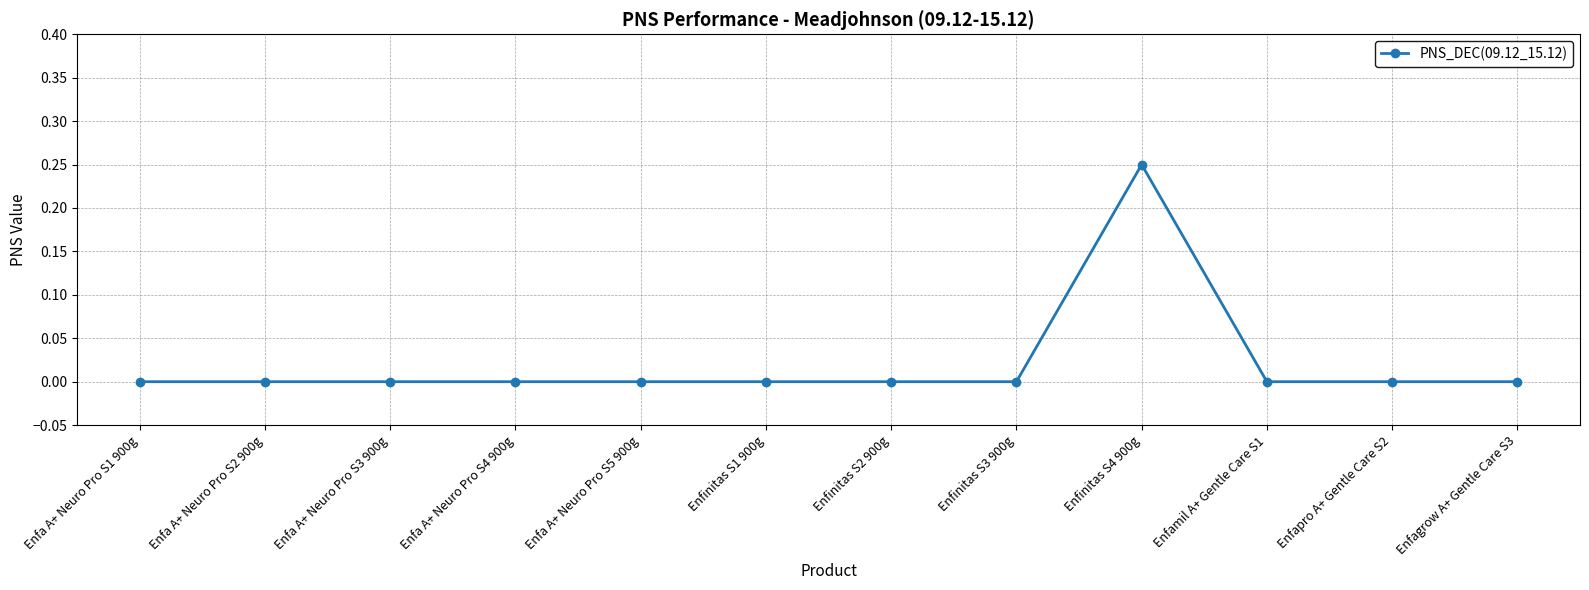

How many data points does each series have?

12